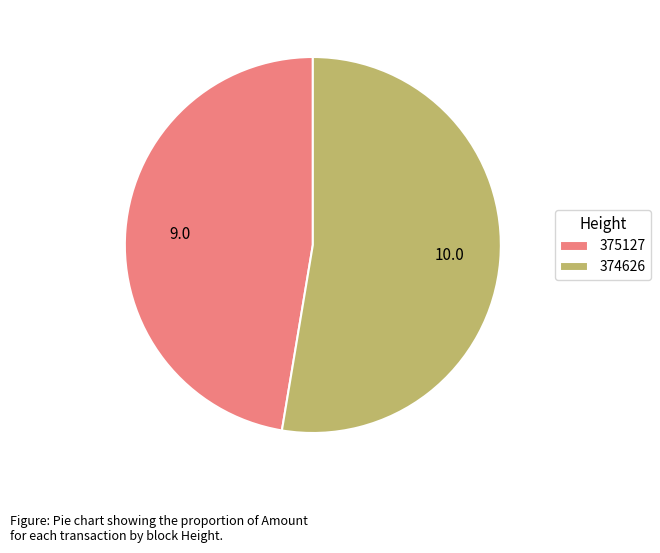

What is the largest slice in the pie chart?

374626